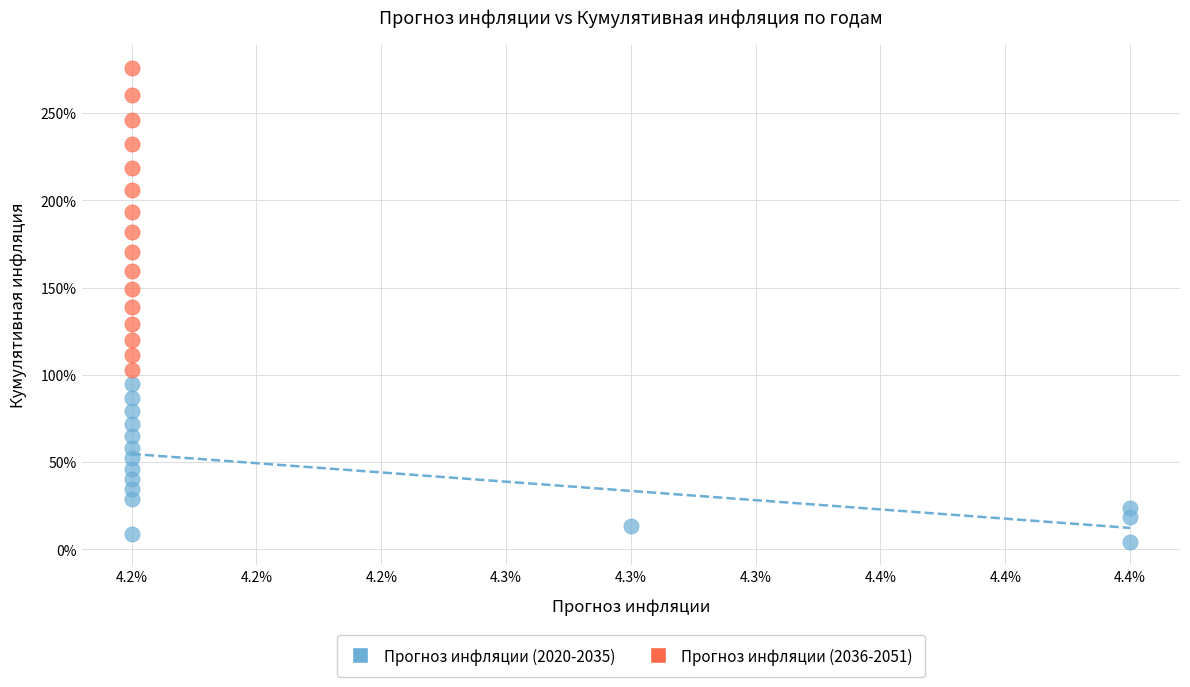

What are all the series names shown in the legend?

Прогноз инфляции (2020-2035), Прогноз инфляции (2036-2051)